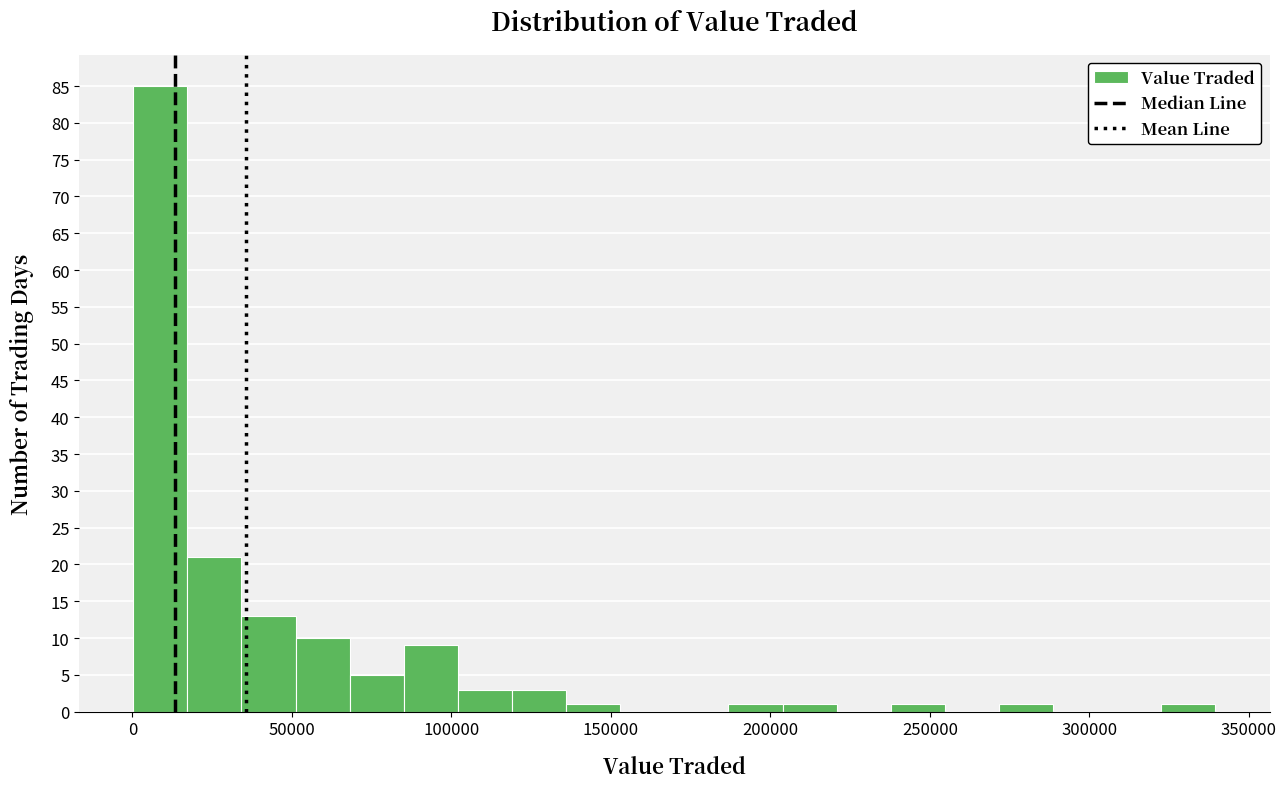

Around what value on the x-axis is the tallest bar? Give the approximate position of its centre, as read against the axis.

10000